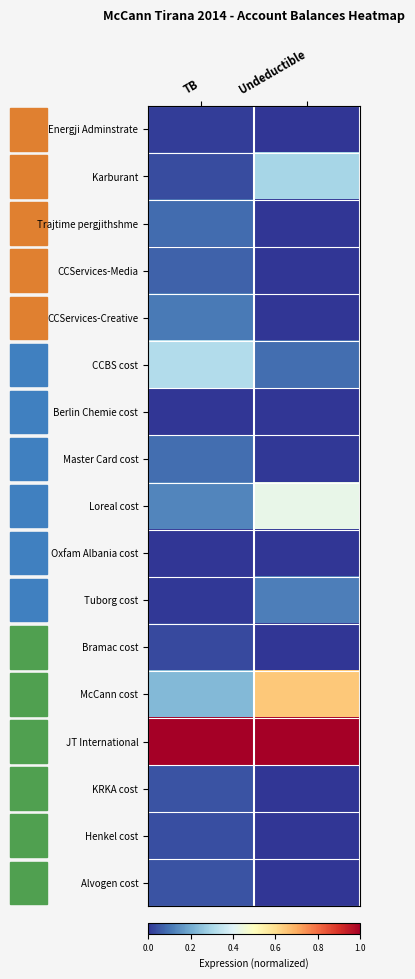

The value of Berlin Chemie cost at Undeductible is 0.0. True or false?

True